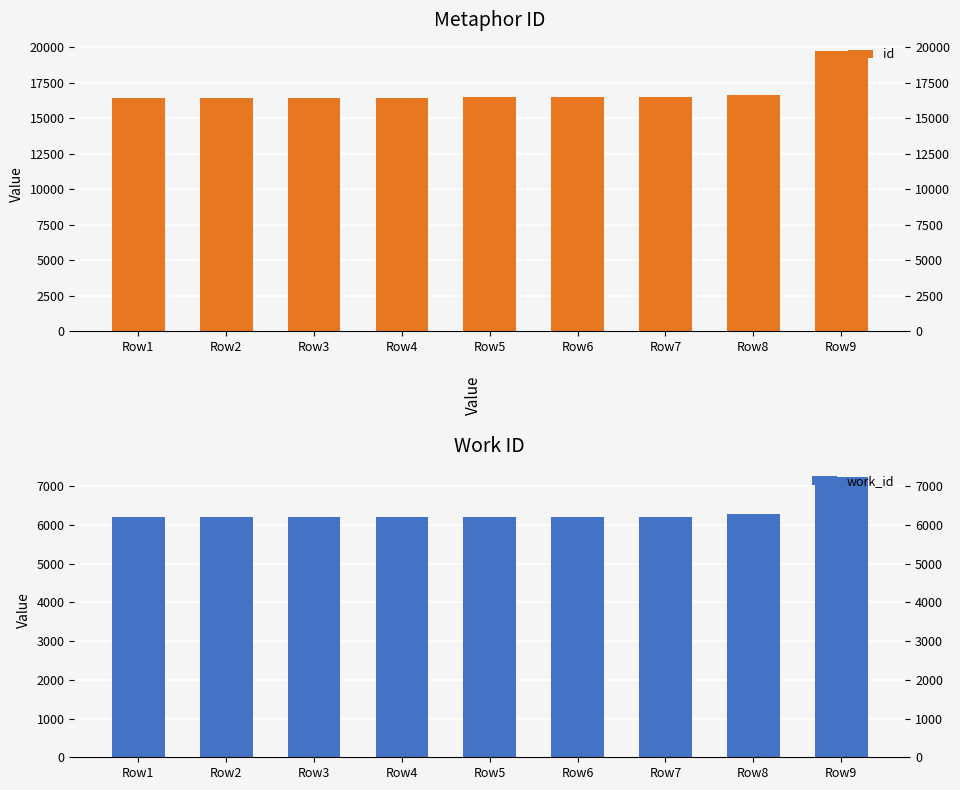

Which has a higher value, Row5 or Row9?

Row9